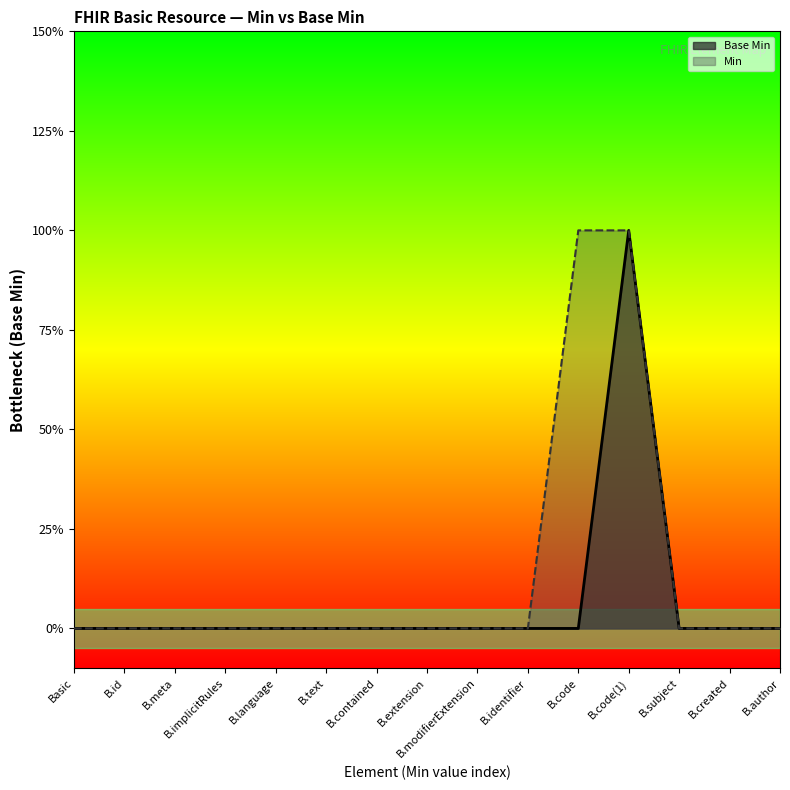

The chart shows a value of 0 at Basic. True or false?

True